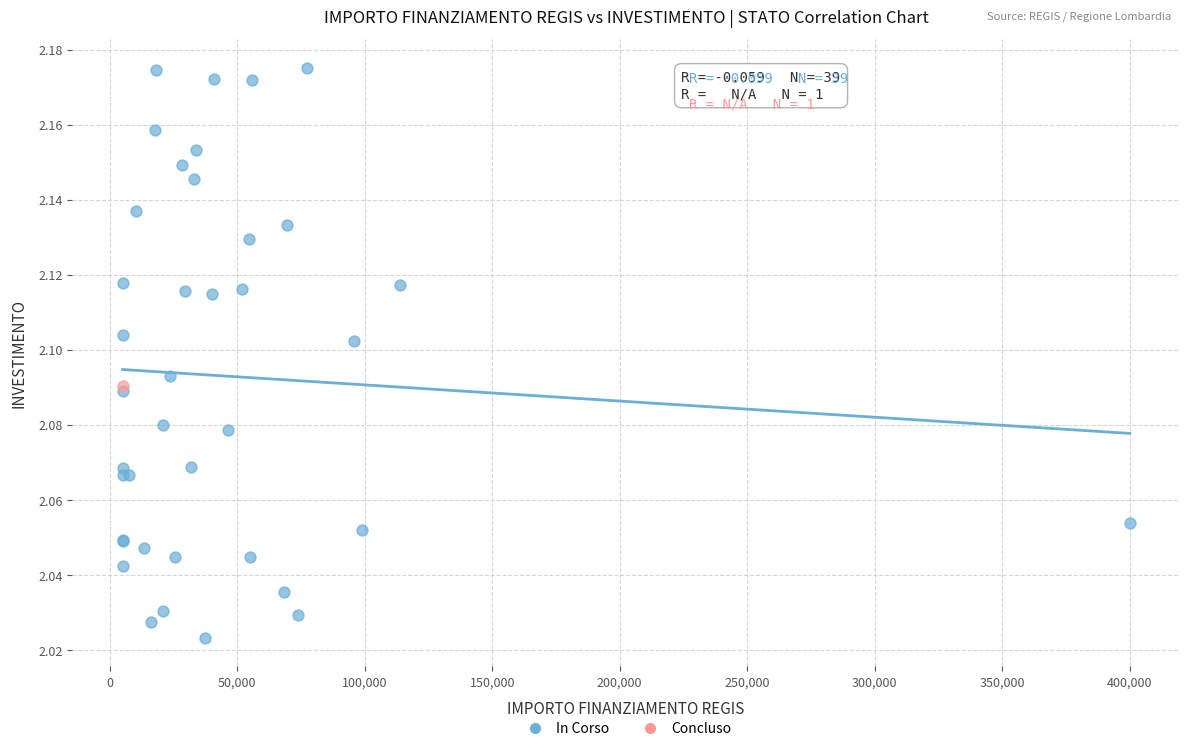

What are all the series names shown in the legend?

In Corso, Concluso